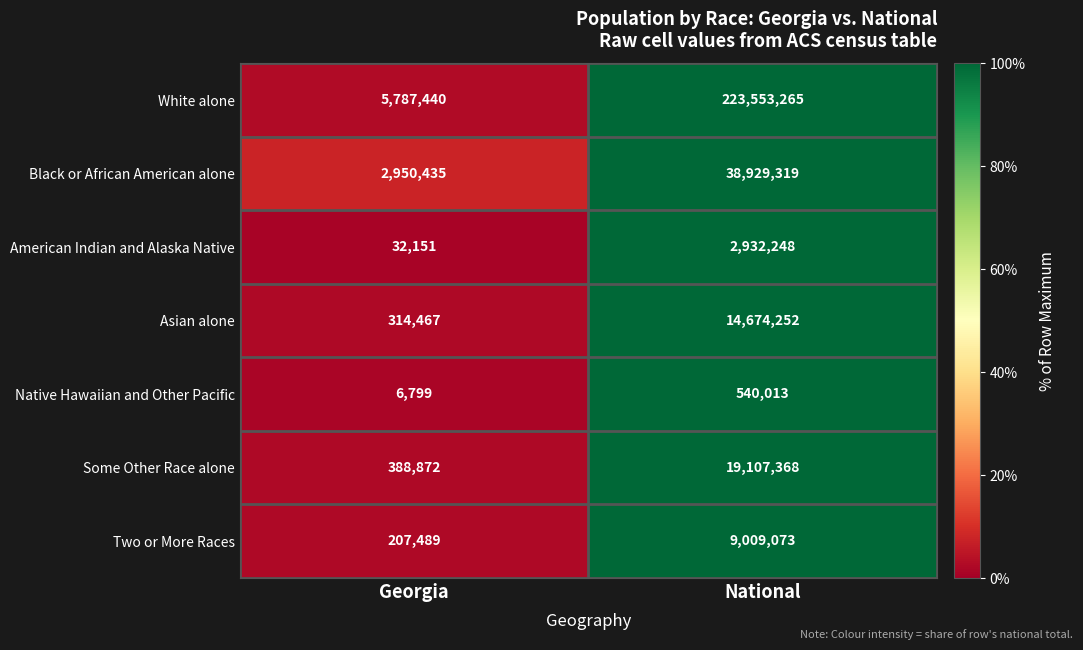

How many categories are shown in the chart?

2